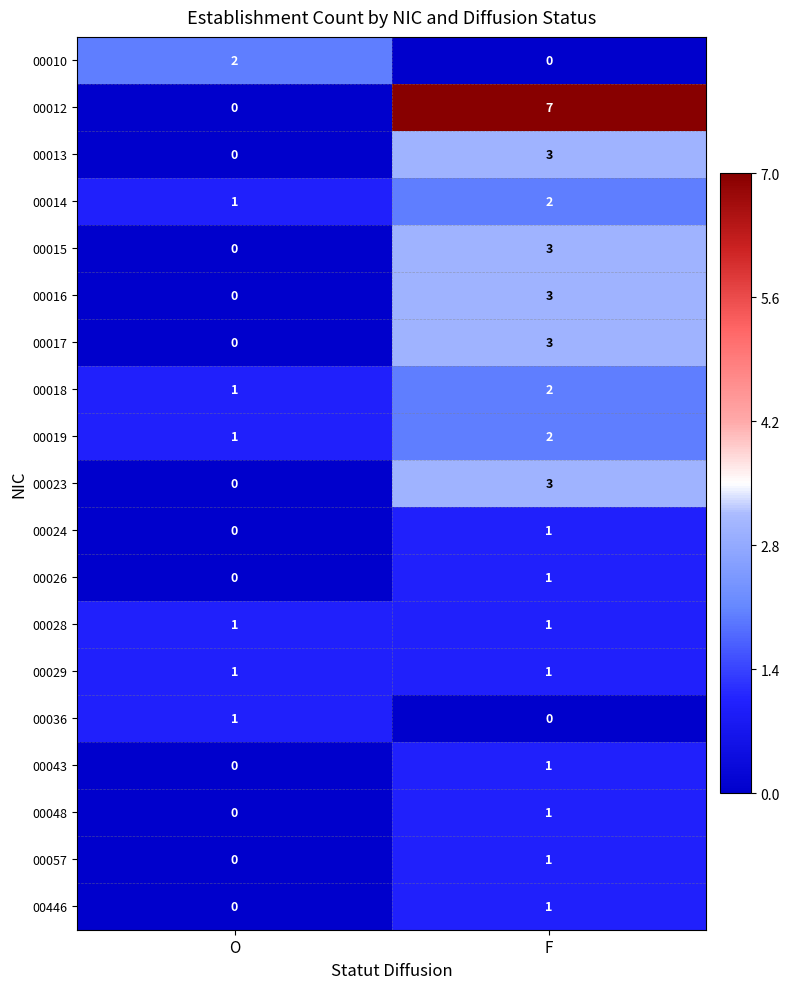

What is the sum of all 00019 values?

3